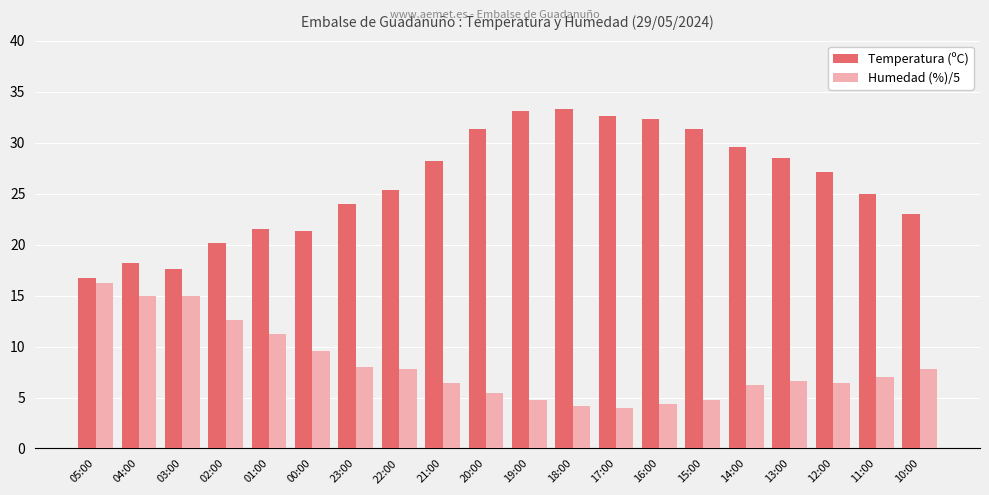

Reading left to right, transcribe all the data shown in this chart.

Temperatura (ºC): 05:00=16.7	04:00=18.2	03:00=17.6	02:00=20.2	01:00=21.5	00:00=21.3	23:00=24.0	22:00=25.4	21:00=28.2	20:00=31.3	19:00=33.1	18:00=33.3	17:00=32.6	16:00=32.3	15:00=31.3	14:00=29.6	13:00=28.5	12:00=27.1	11:00=25.0	10:00=23.0
Humedad (%)/5: 05:00=16.2	04:00=15.0	03:00=15.0	02:00=12.6	01:00=11.2	00:00=9.6	23:00=8.0	22:00=7.8	21:00=6.4	20:00=5.4	19:00=4.8	18:00=4.2	17:00=4.0	16:00=4.4	15:00=4.8	14:00=6.2	13:00=6.6	12:00=6.4	11:00=7.0	10:00=7.8